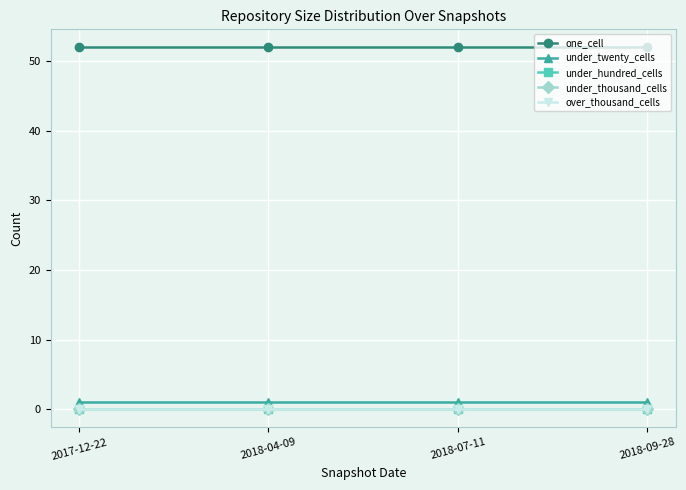

True or false: under_thousand_cells and one_cell intersect in this chart.

False